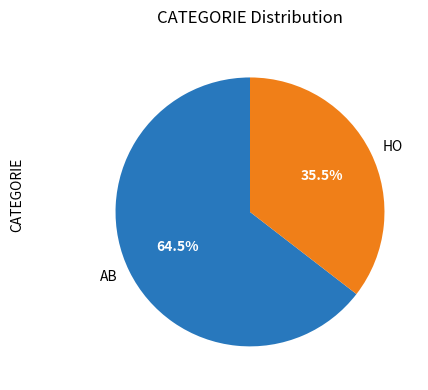

To the nearest percent, what is the combined percentage of AB and HO?

100%